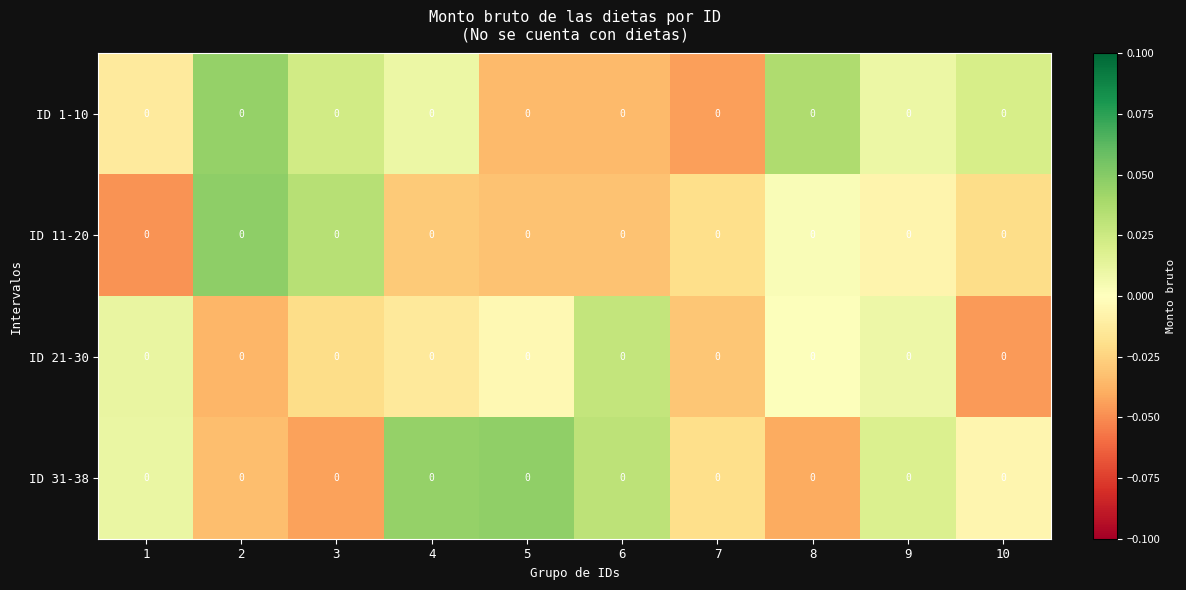

List the series in order of their peak value, highest first.

ID 11-20, ID 31-38, ID 1-10, ID 21-30